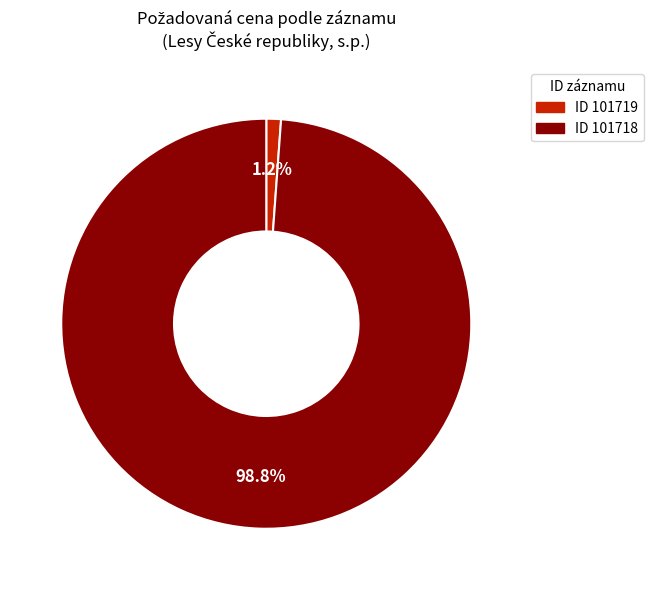

Count the number of slices in the pie.

2